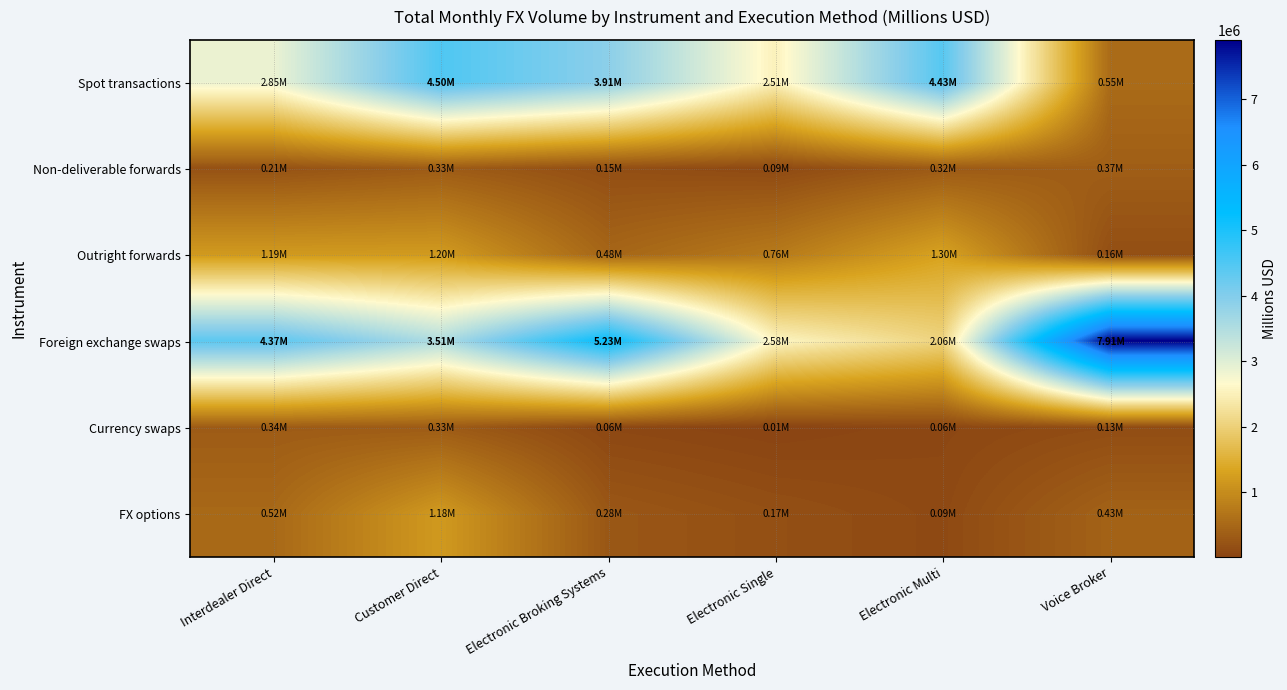

Which series has the largest range (max minus min)?

Foreign exchange swaps